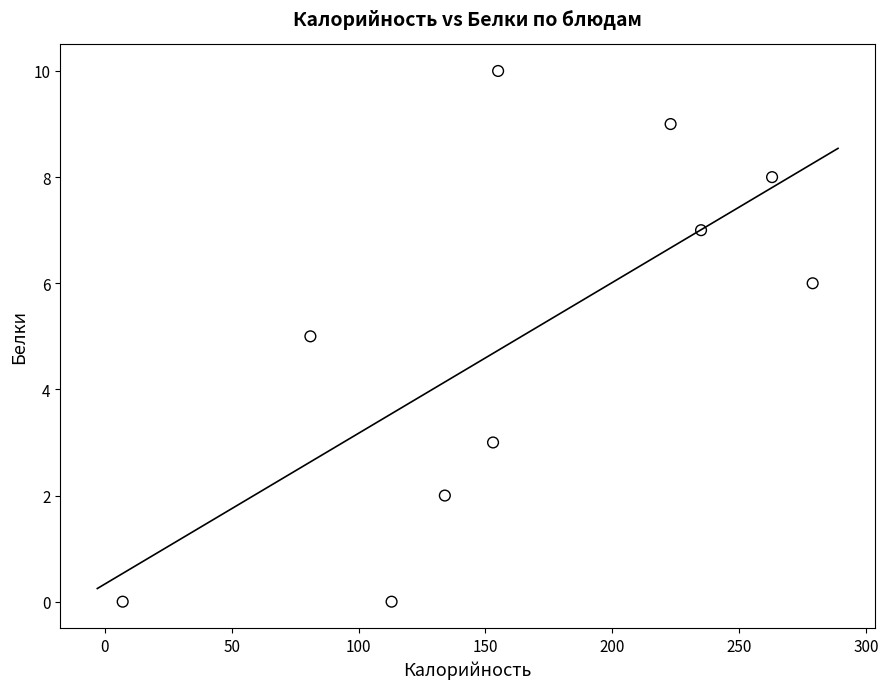

What is the average X value?

164